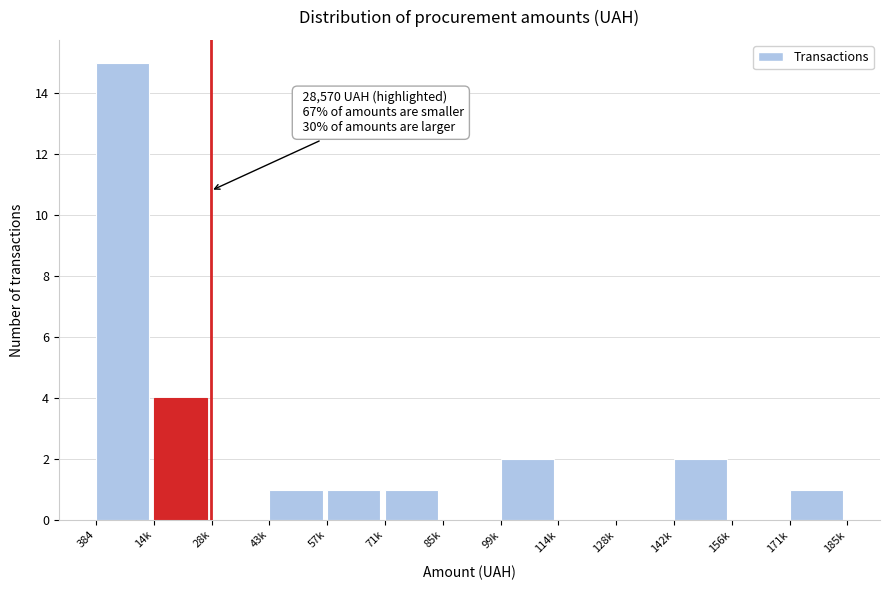

True or false: the data shows -8 at 156k.

False